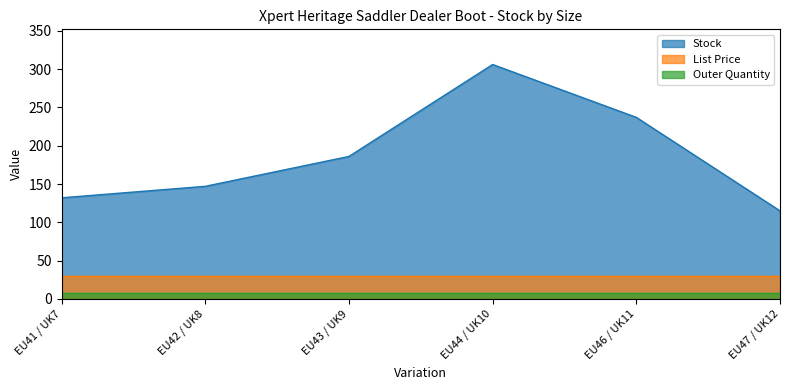

What is the label of the 4th point from the right?

EU43 / UK9